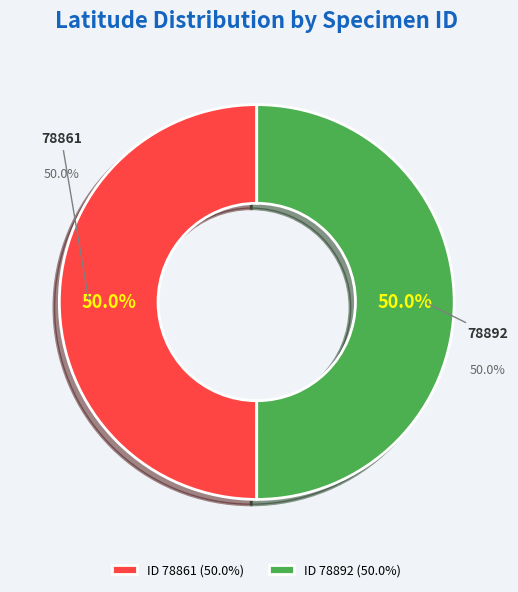

What percentage is the 78892 slice, to the nearest percent?

50%